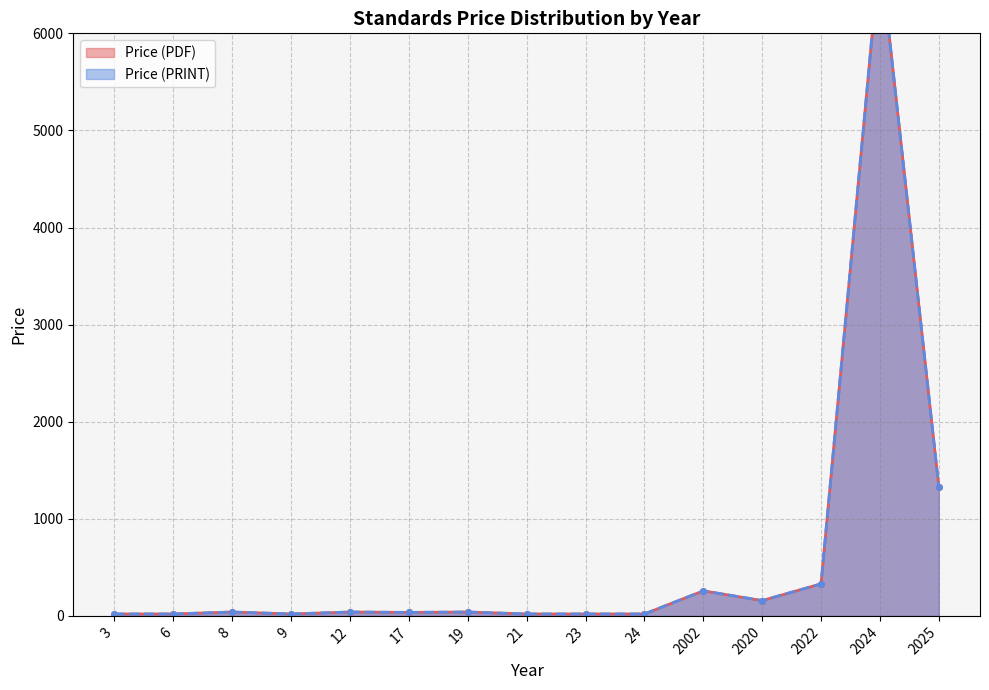

At which label does Price (PRINT) reach its peak?

2024